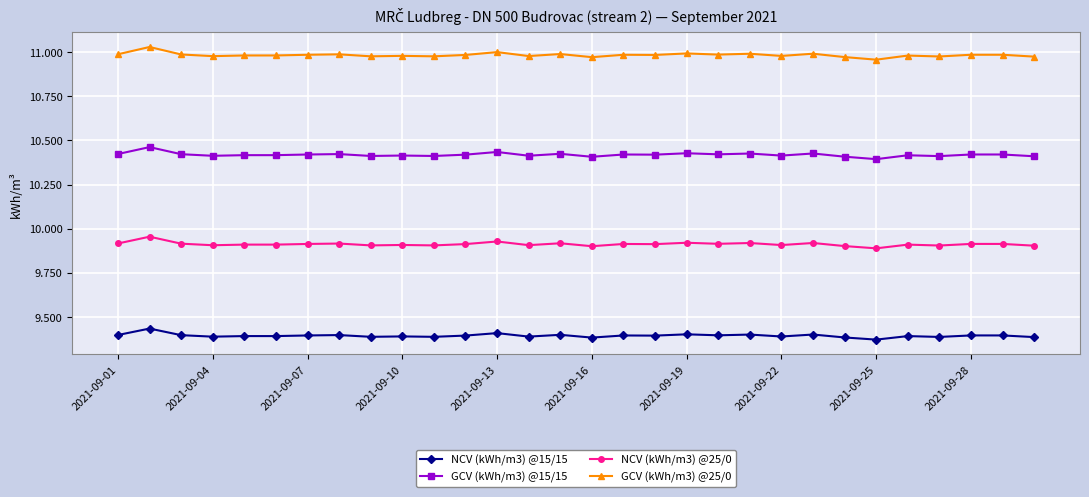

True or false: GCV (kWh/m3) @15/15 has more than 0 interior local peaks.

True